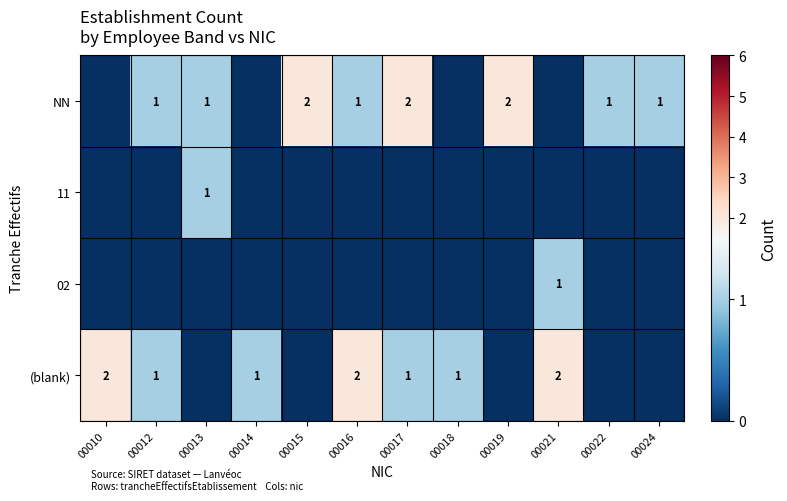

True or false: (blank) has a value of 2 at 00016.

True